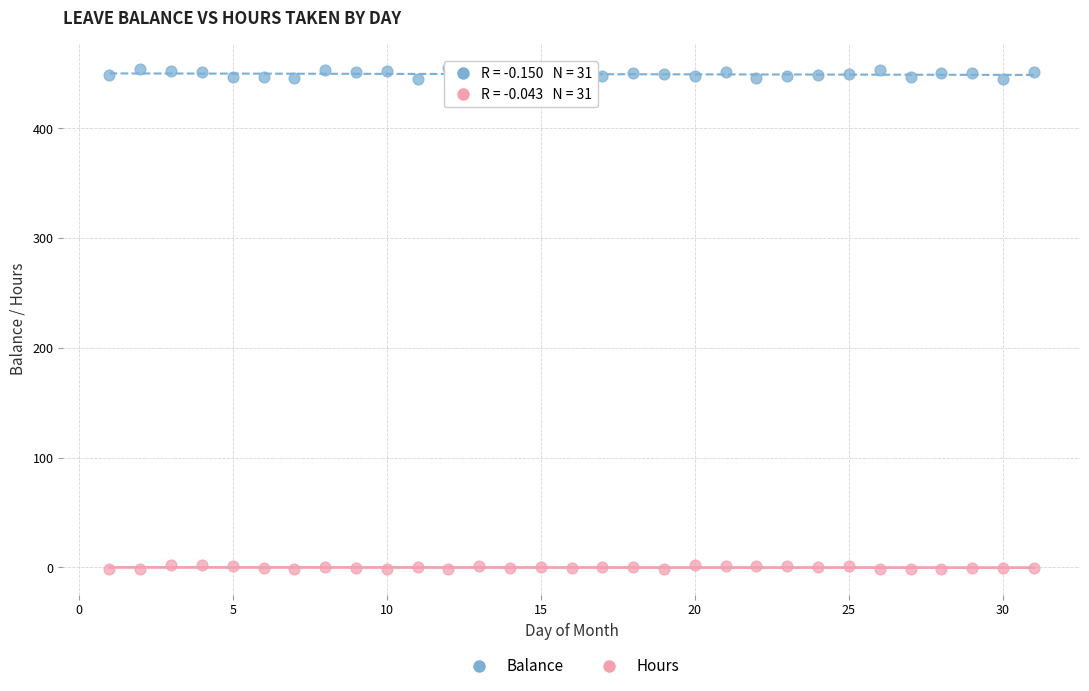

Which series contains the highest Y value?

Balance